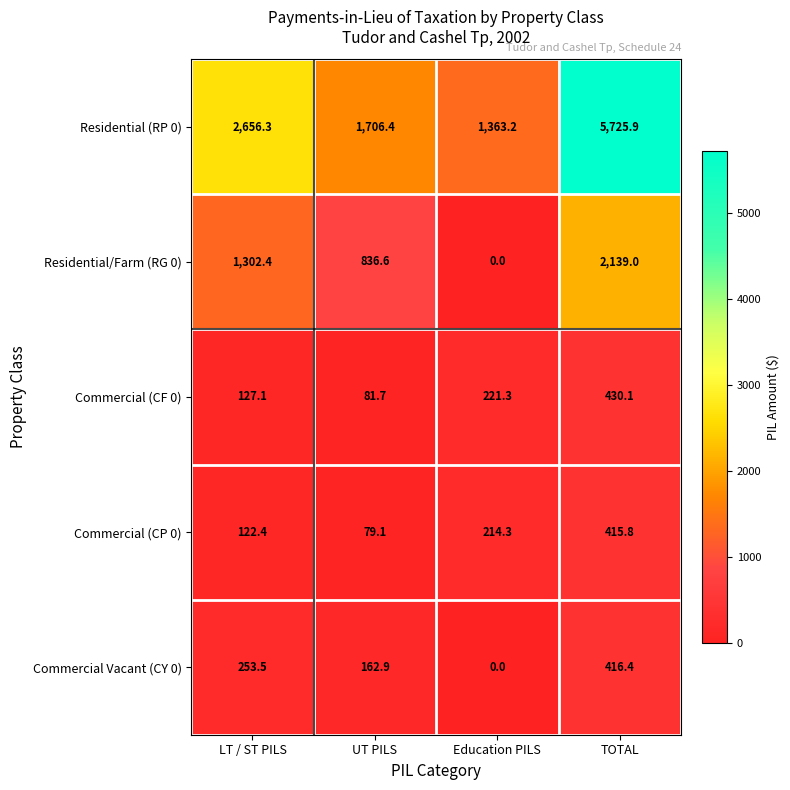

Which category has the lowest value across all series?

Education PILS